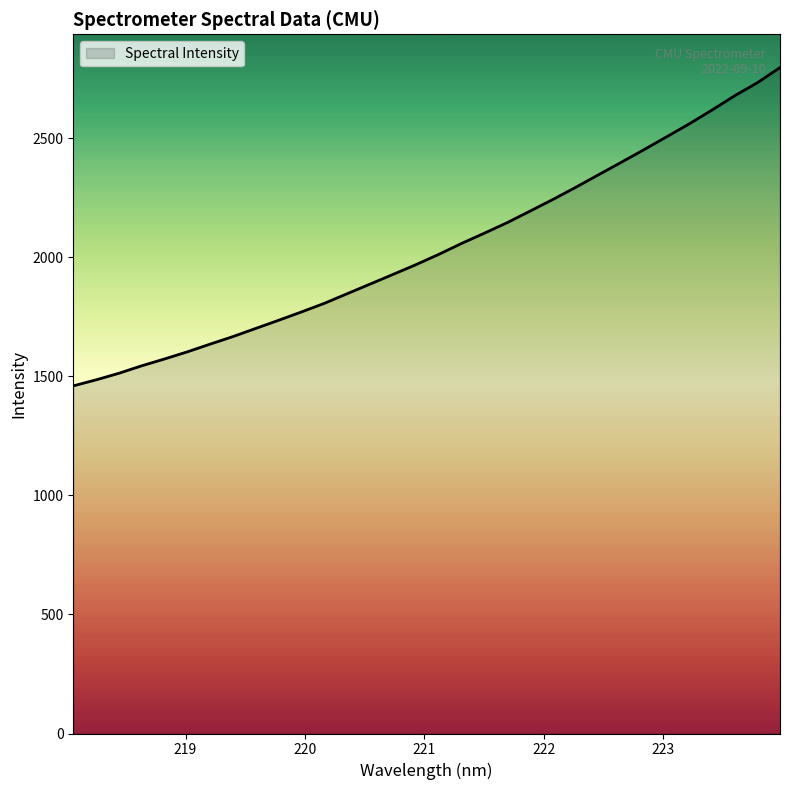

Is this an area chart (filled region under the line)?

No